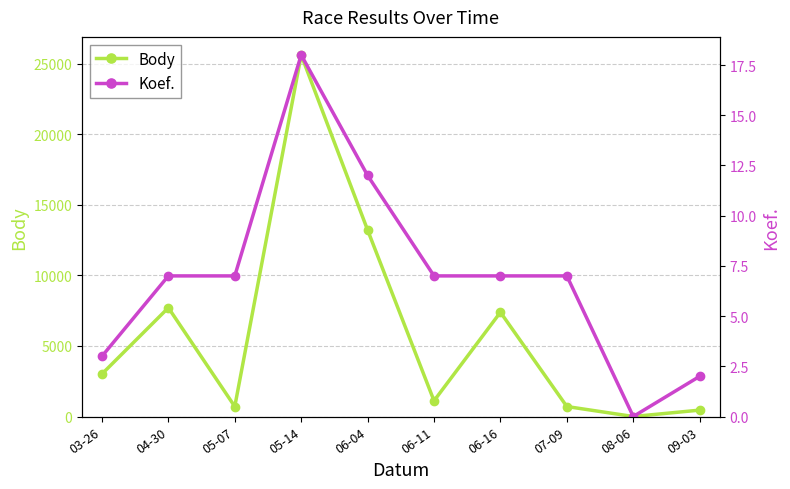

True or false: Body and Koef. cross at least once.

False